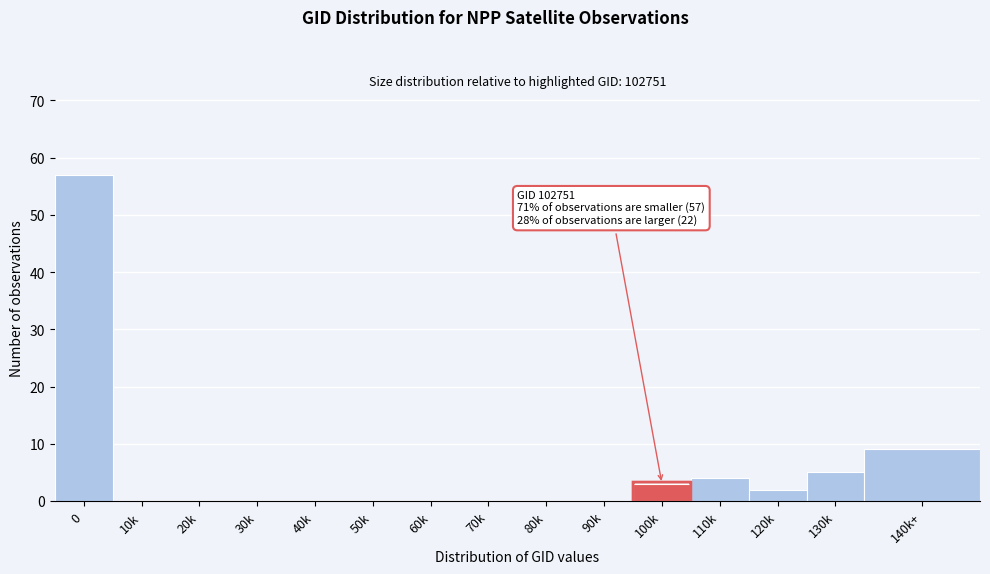

Reading left to right, what are all the values shown in this chart?

0=57	10k=0	20k=0	30k=0	40k=0	50k=0	60k=0	70k=0	80k=0	90k=0	100k=3	110k=4	120k=2	130k=5	140k+=9